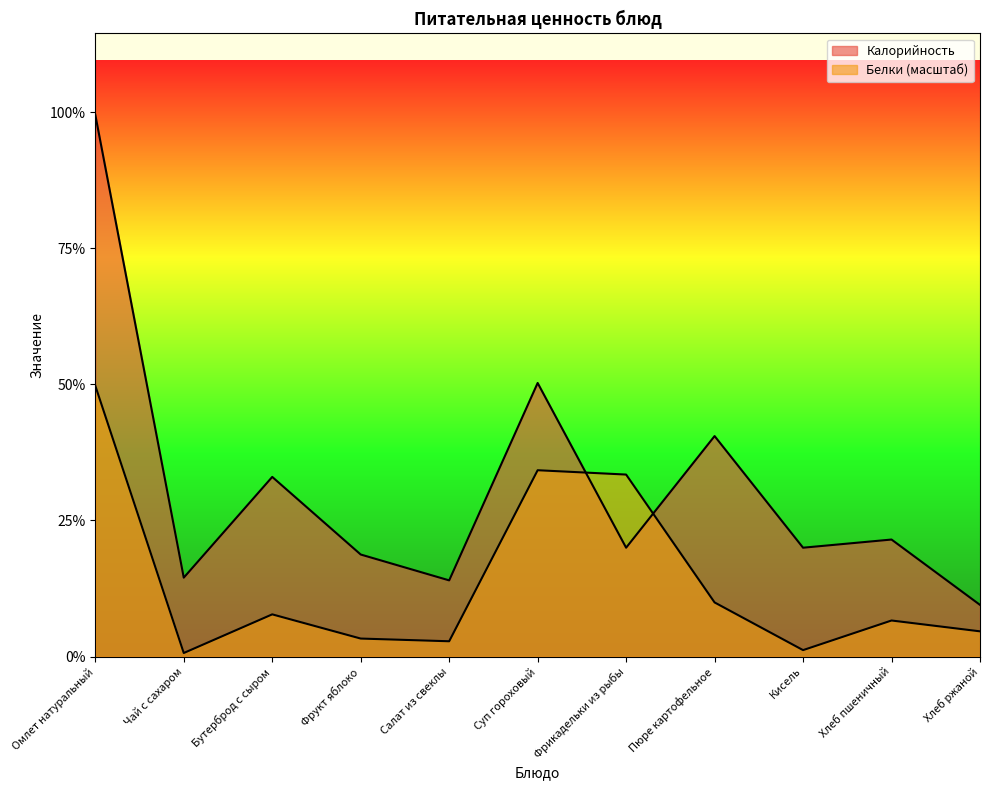

True or false: Белки has a value of 11.3 at Салат из свеклы.

True